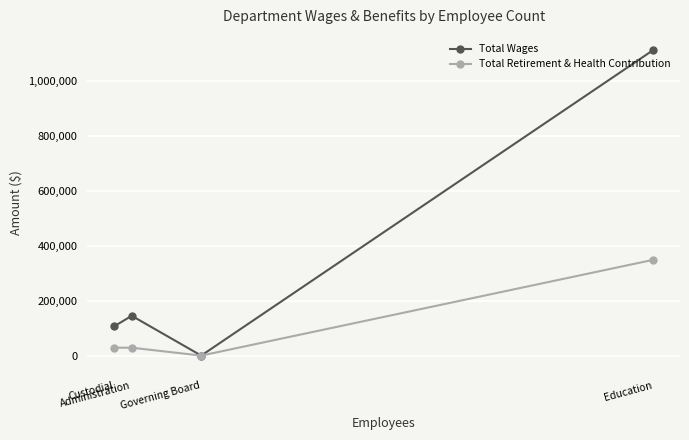

Rank the series by their average value, from lowest to highest.

Total Retirement & Health Contribution, Total Wages